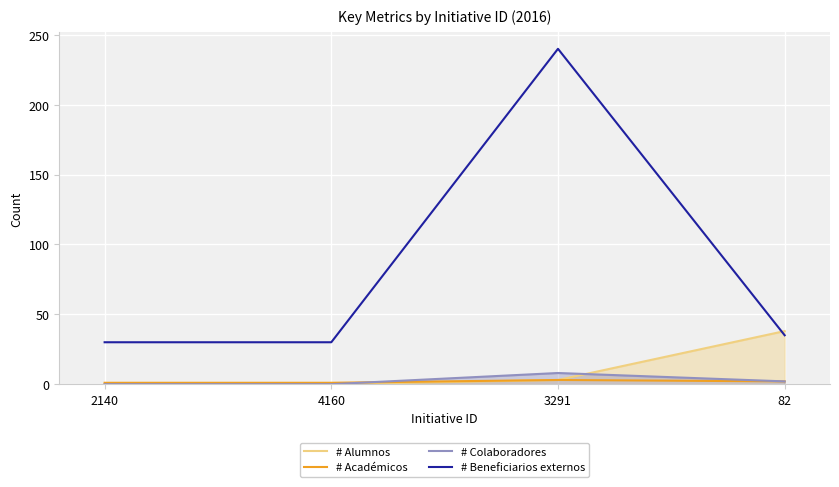

True or false: # Académicos and # Alumnos intersect in this chart.

False